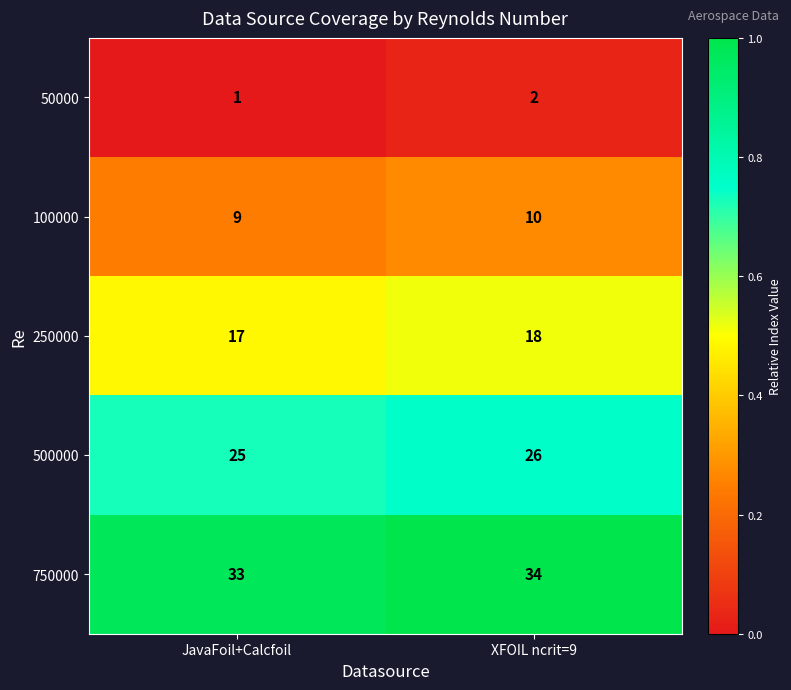

Reading right to left, transcribe all the data shown in this chart.

50000: XFOIL ncrit=9=2	JavaFoil+Calcfoil=1
100000: XFOIL ncrit=9=10	JavaFoil+Calcfoil=9
250000: XFOIL ncrit=9=18	JavaFoil+Calcfoil=17
500000: XFOIL ncrit=9=26	JavaFoil+Calcfoil=25
750000: XFOIL ncrit=9=34	JavaFoil+Calcfoil=33